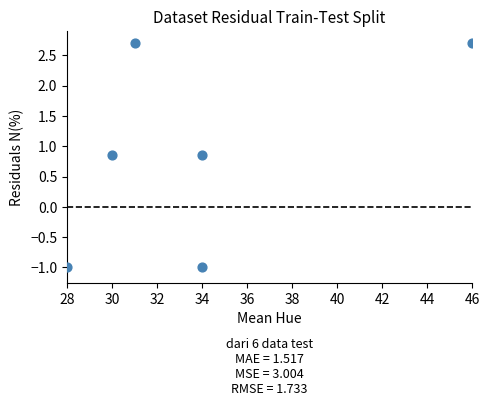

What is the average X value?

33.8